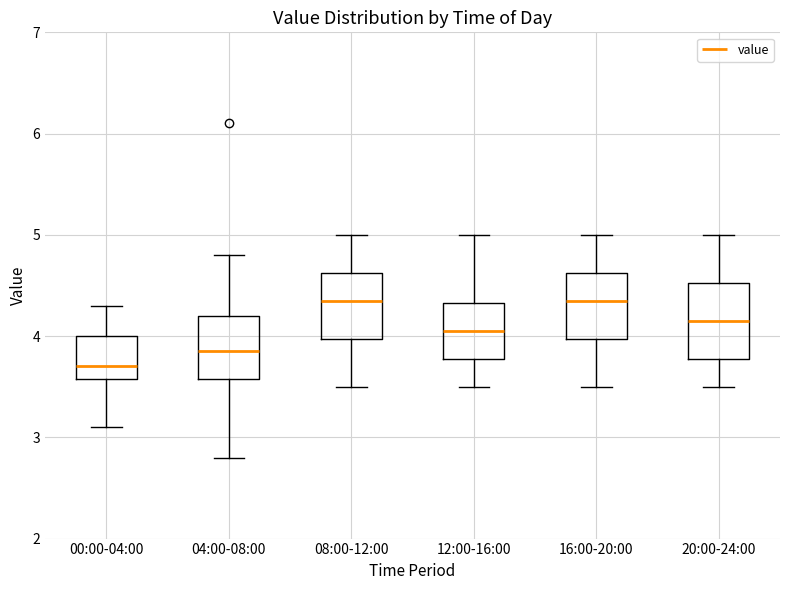

Where is the lower edge of the box for 08:00-12:00 on the y-axis? The values are not printed on the chart, so give them approximately, as read against the axis.

4.0